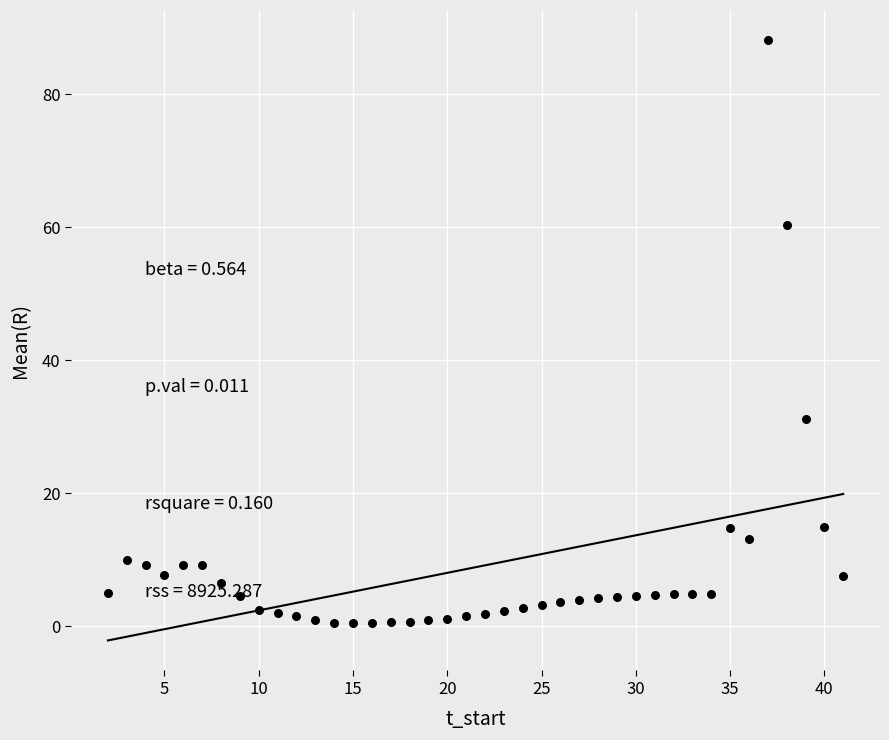

What Y value in the scatter plot is closest to 44?

31.2